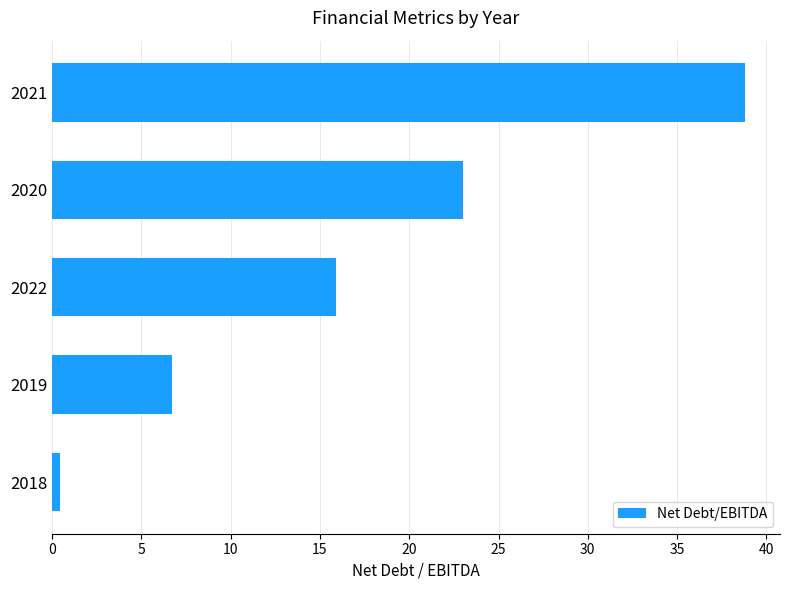

How many data points are less than 15?

2